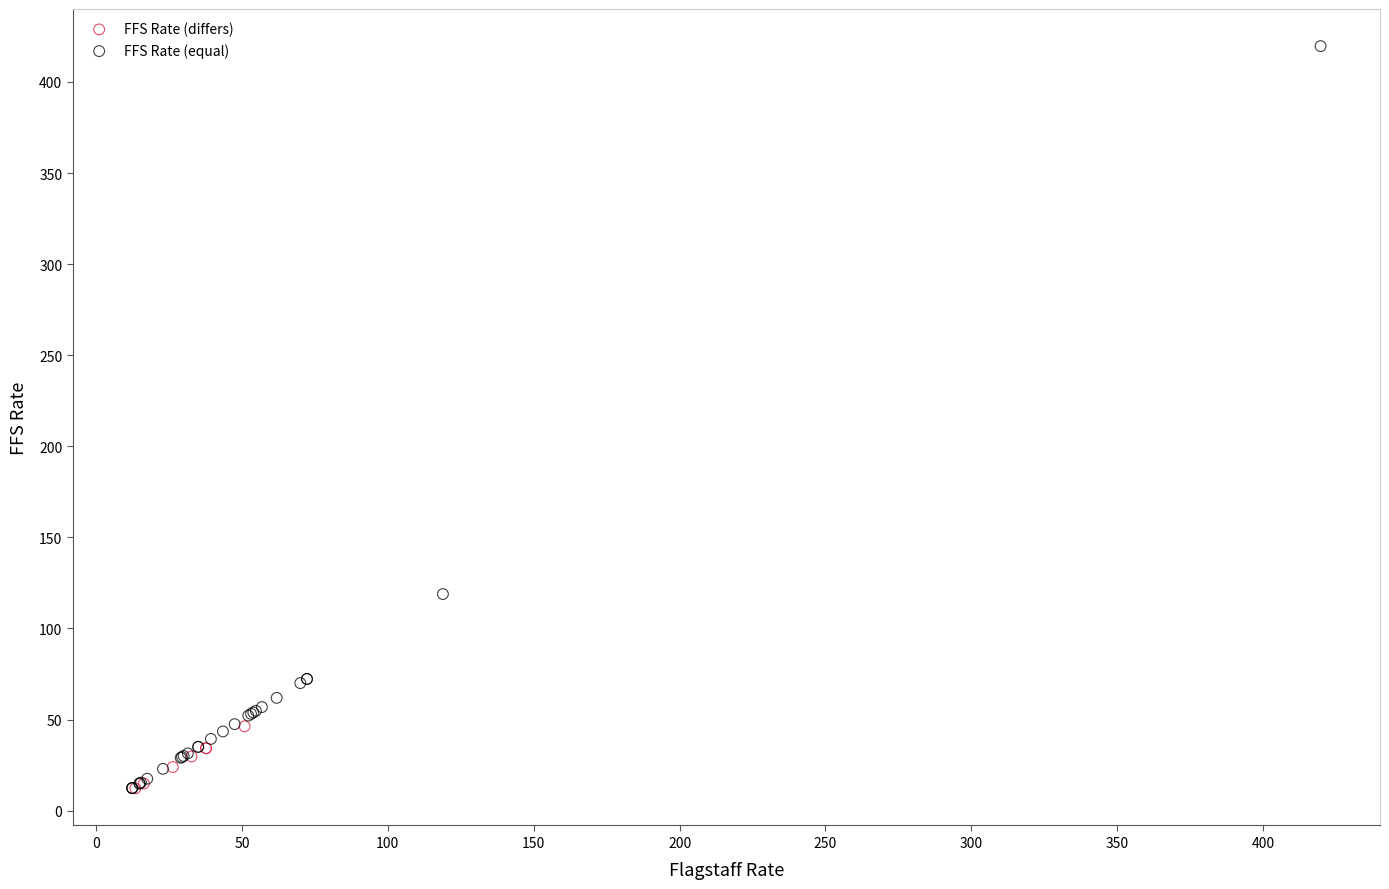

Which series reaches the maximum Y coordinate?

FFS Rate (equal)